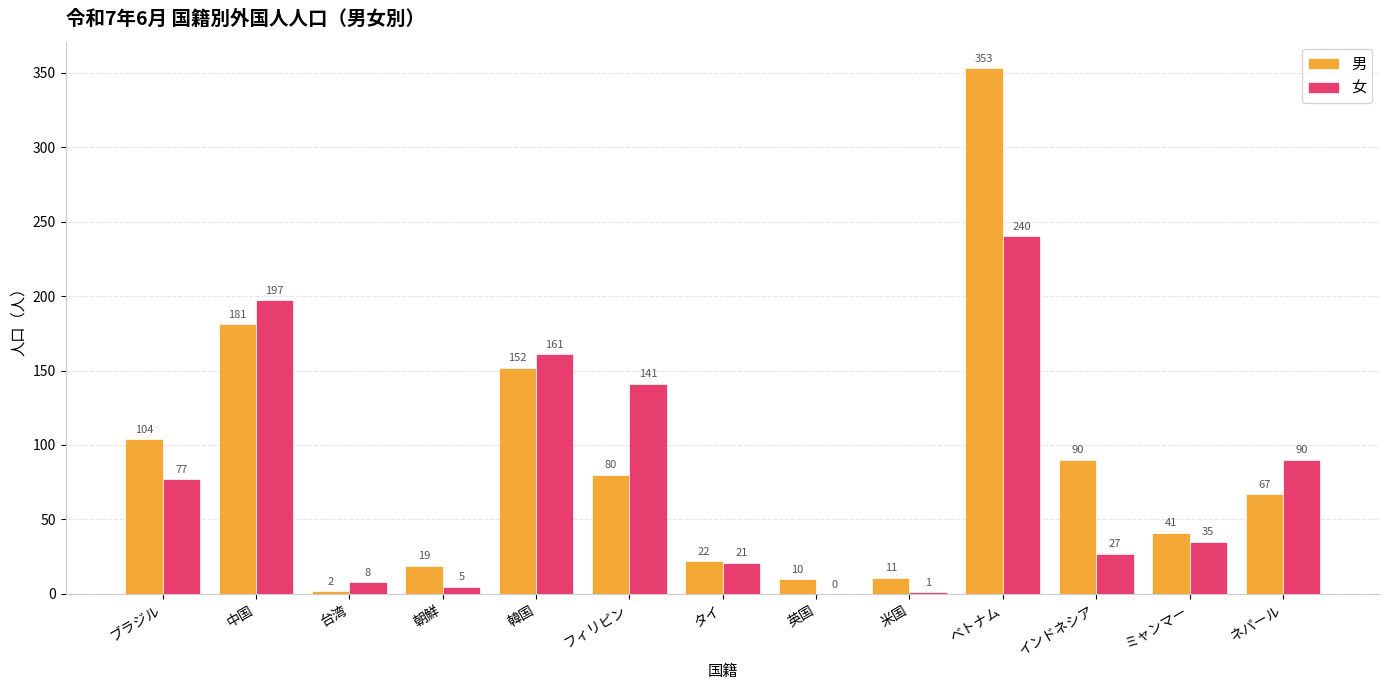

At which category is the sum across all series the highest?

ベトナム